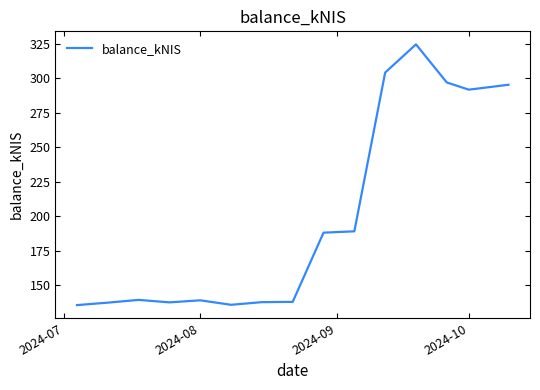

What is the difference between the maximum and minimum values?

189.0